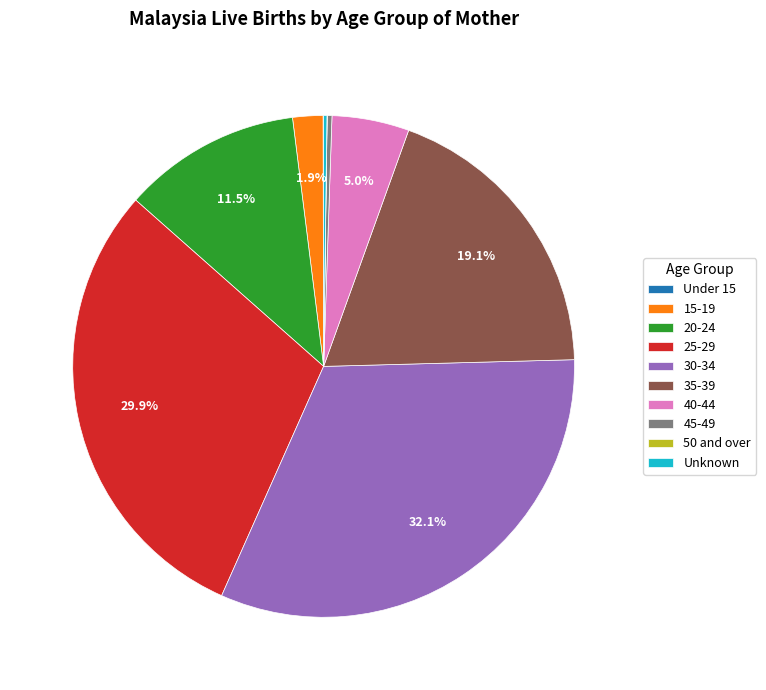

Does any single category account for the majority?

No